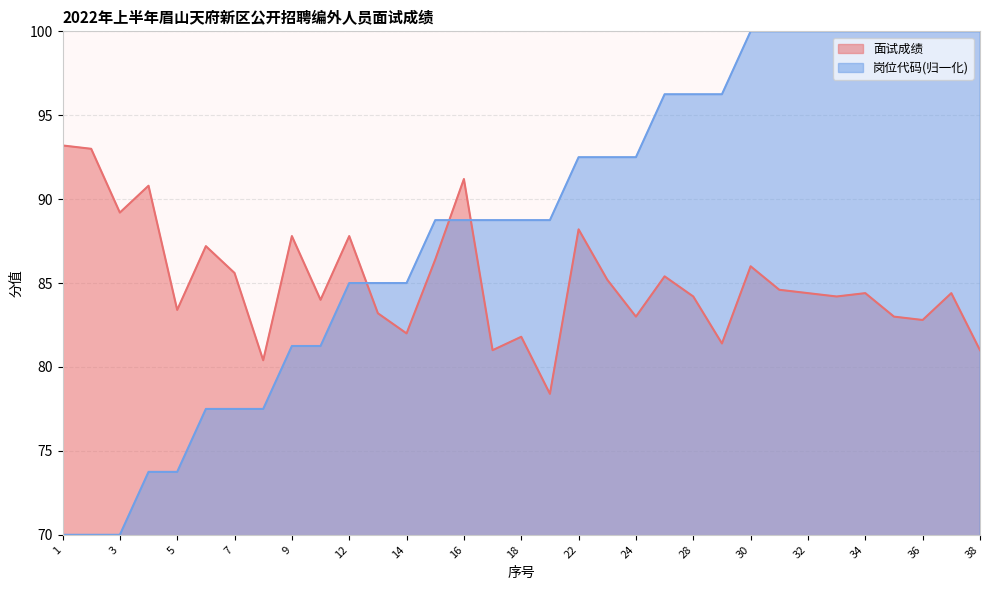

Reading left to right, extract all data points from this chart.

面试成绩: 1=93.2	2=93.0	3=89.2	4=90.8	5=83.4	6=87.2	7=85.6	8=80.4	9=87.8	10=84.0	12=87.8	13=83.2	14=82.0	15=86.4	16=91.2	17=81.0	18=81.8	19=78.4	22=88.2	23=85.2	24=83.0	27=85.4	28=84.2	29=81.4	30=86.0	31=84.6	32=84.4	33=84.2	34=84.4	35=83.0	36=82.8	37=84.4	38=81.0
岗位代码: 1=70.0	2=70.0	3=70.0	4=73.8	5=73.8	6=77.5	7=77.5	8=77.5	9=81.2	10=81.2	12=85.0	13=85.0	14=85.0	15=88.8	16=88.8	17=88.8	18=88.8	19=88.8	22=92.5	23=92.5	24=92.5	27=96.2	28=96.2	29=96.2	30=100.0	31=100.0	32=100.0	33=100.0	34=100.0	35=100.0	36=100.0	37=100.0	38=100.0